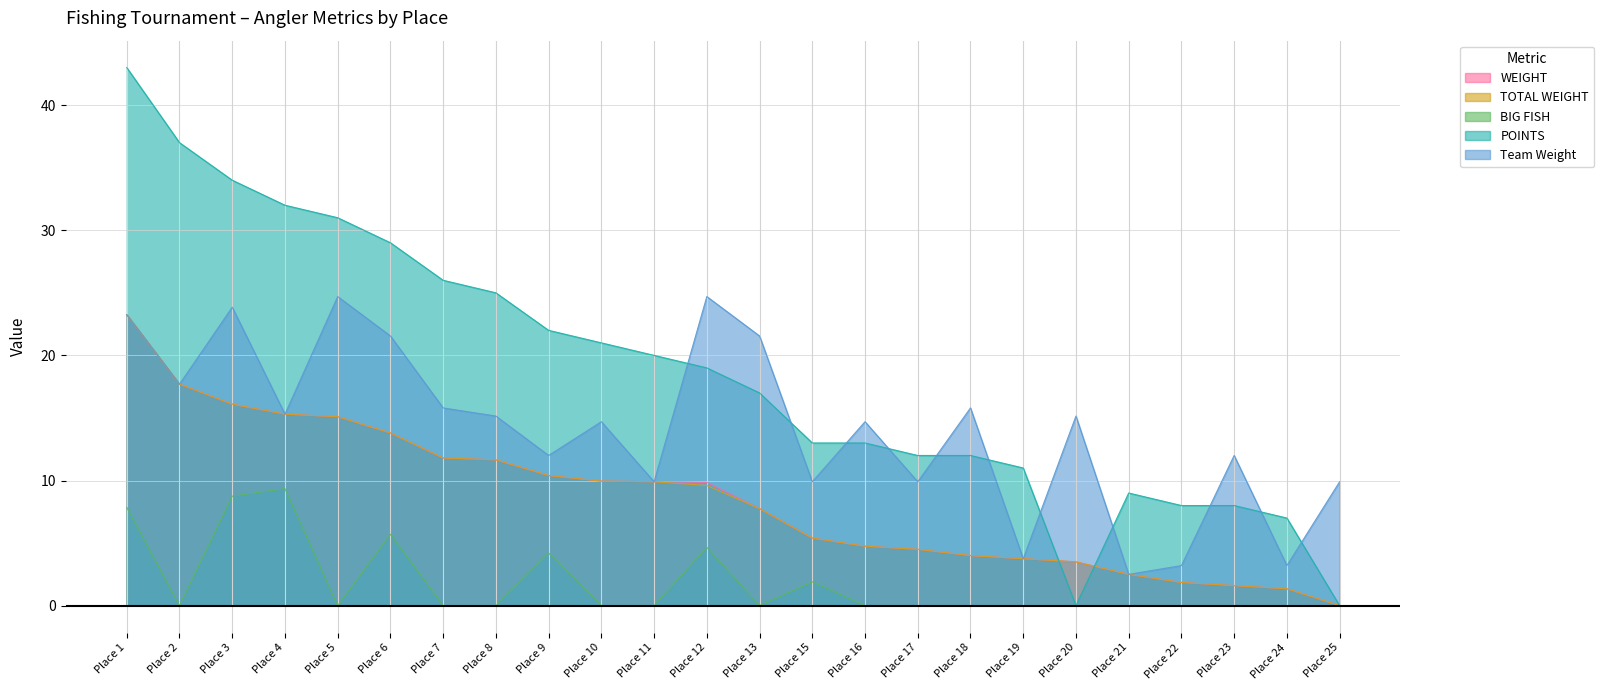

What is the value of the POINTS point at the 18th from the left?

11.0